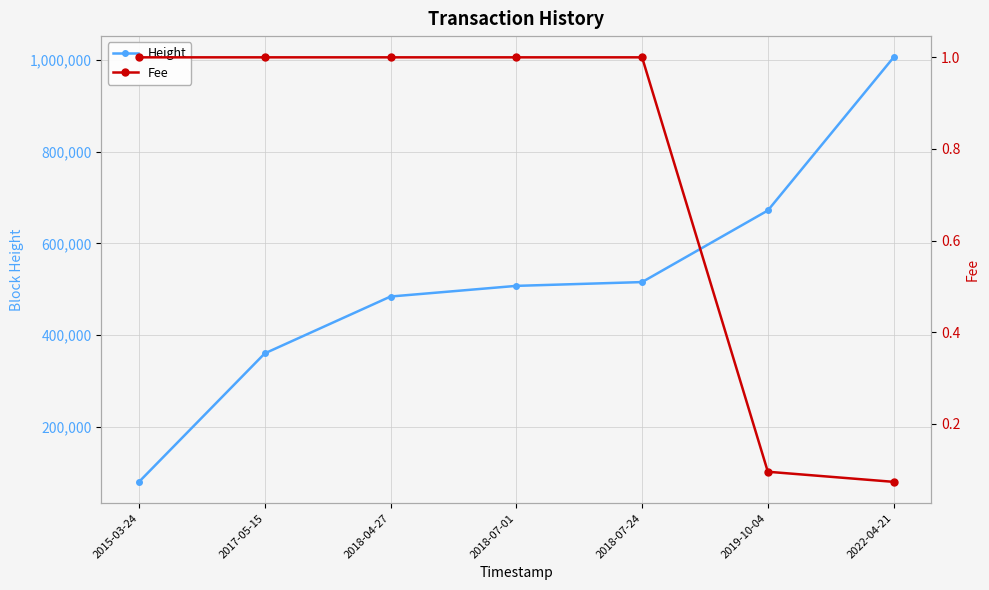

What is the value of the Height point at the 3rd from the left?

484227